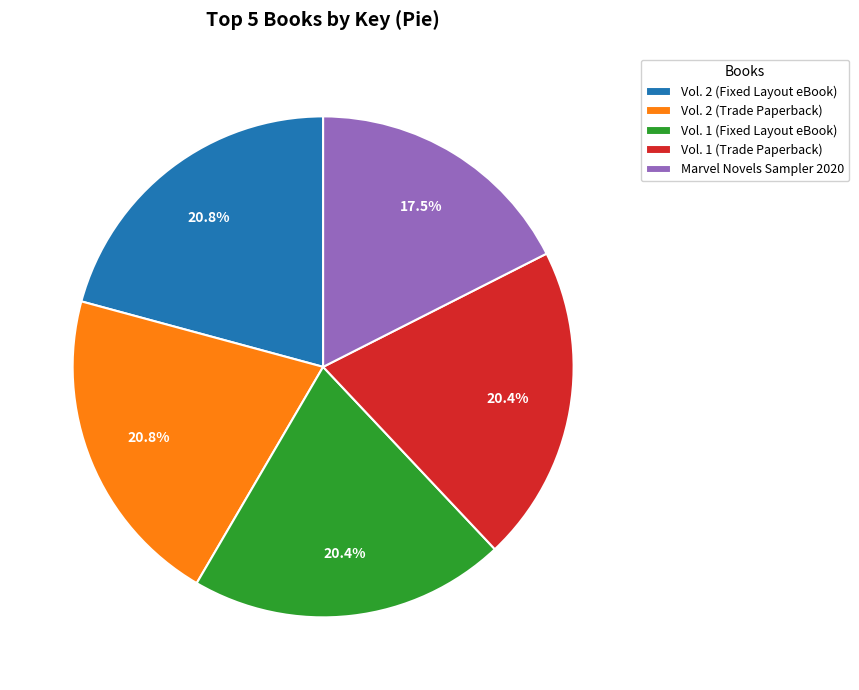

Is there a majority slice in this chart?

No